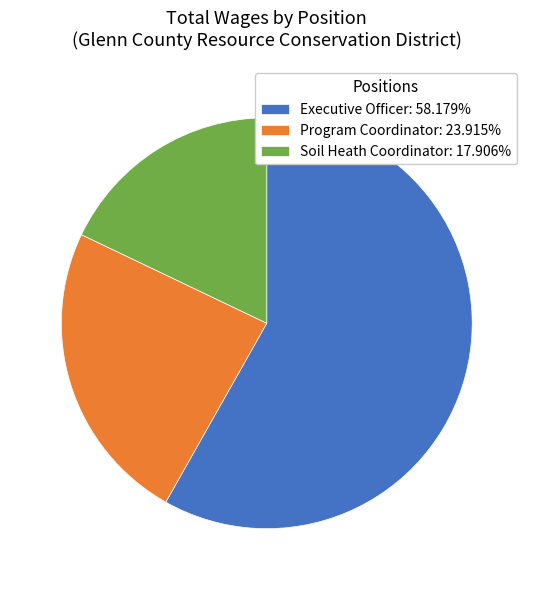

How many segments does this pie chart have?

3